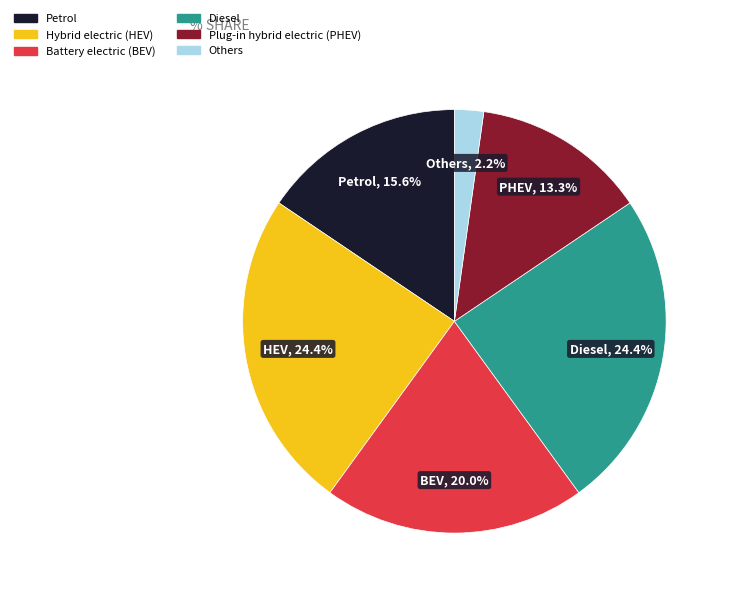

What is the smallest slice in the pie chart?

Others